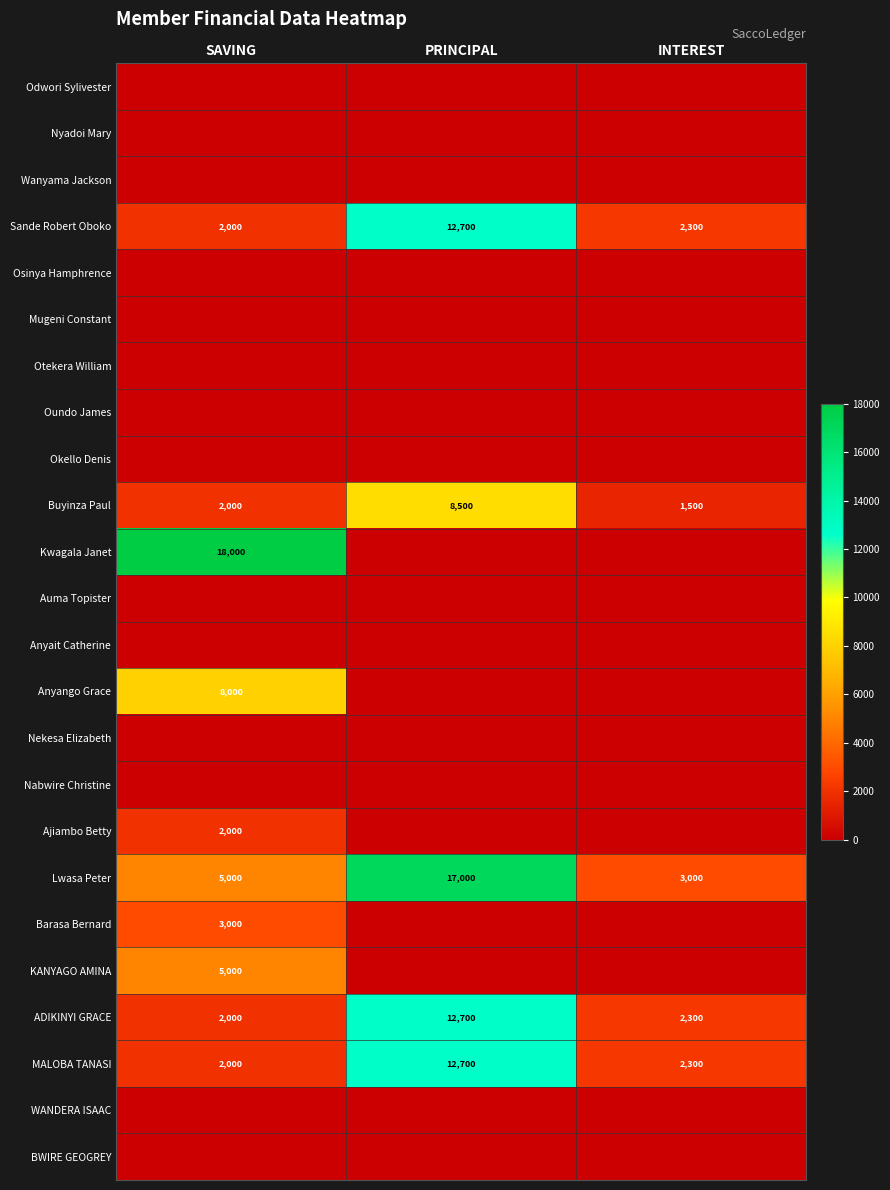

List the labels in order of ADIKINYI GRACE value, largest first.

PRINCIPAL, INTEREST, SAVING